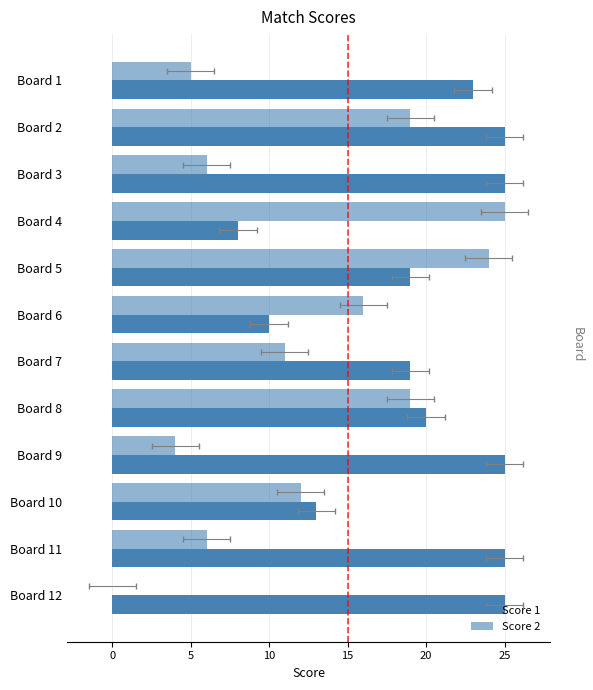

How many bars are there in total?

24